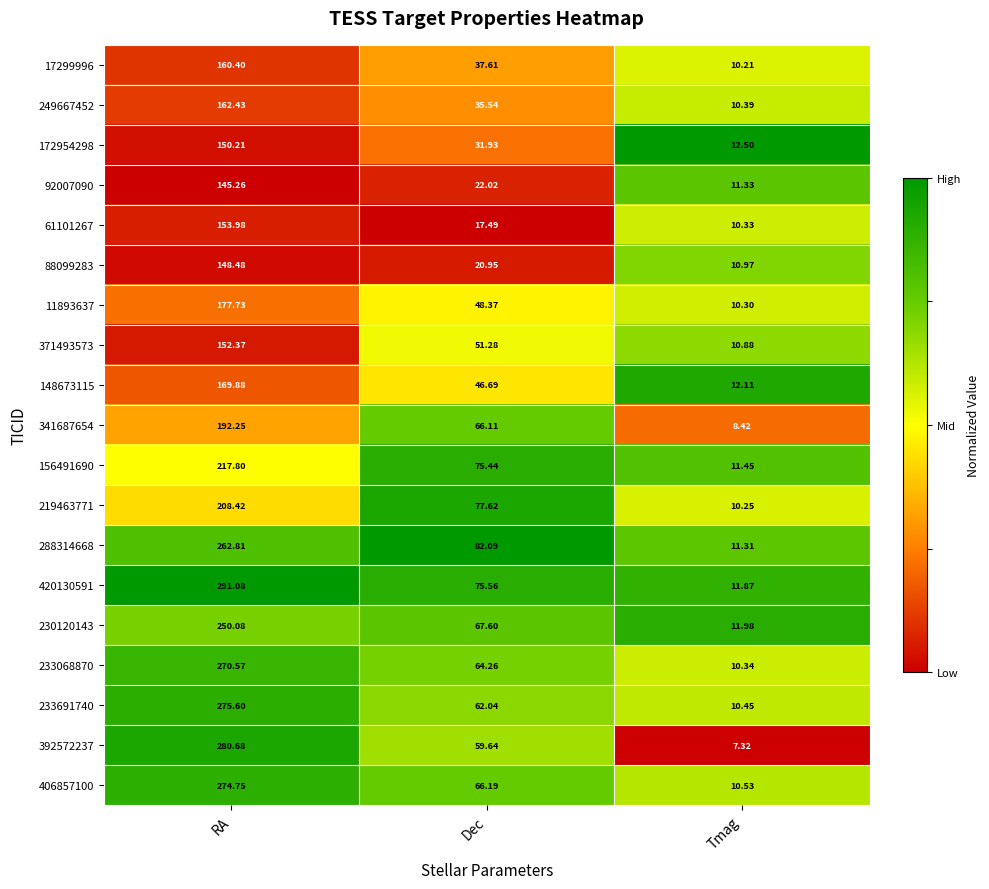

Where does the 219463771 series first go above 77?

RA